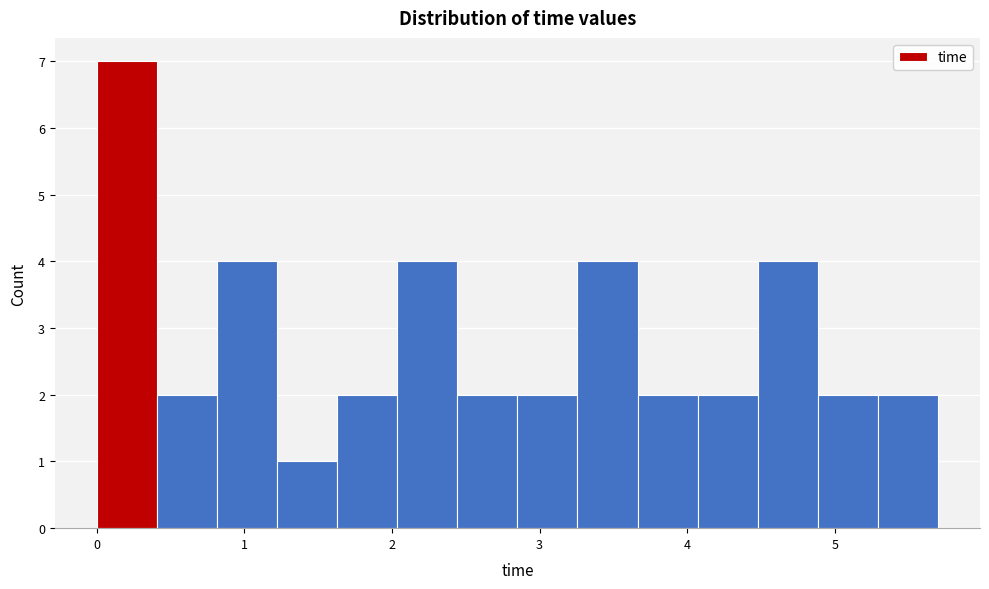

Reading left to right, transcribe this chart: for each bar, give the range it covers on the x-axis and its height. Neither the bar edges nor the heights are printed on the chart, so give them approximately, as read against the axes.

0.0 to 0.4: 7
0.4 to 0.8: 2
0.8 to 1.2: 4
1.2 to 1.6: 1
1.6 to 2.0: 2
2.0 to 2.4: 4
2.4 to 2.9: 2
2.9 to 3.3: 2
3.3 to 3.7: 4
3.7 to 4.1: 2
4.1 to 4.5: 2
4.5 to 4.9: 4
4.9 to 5.3: 2
5.3 to 5.7: 2